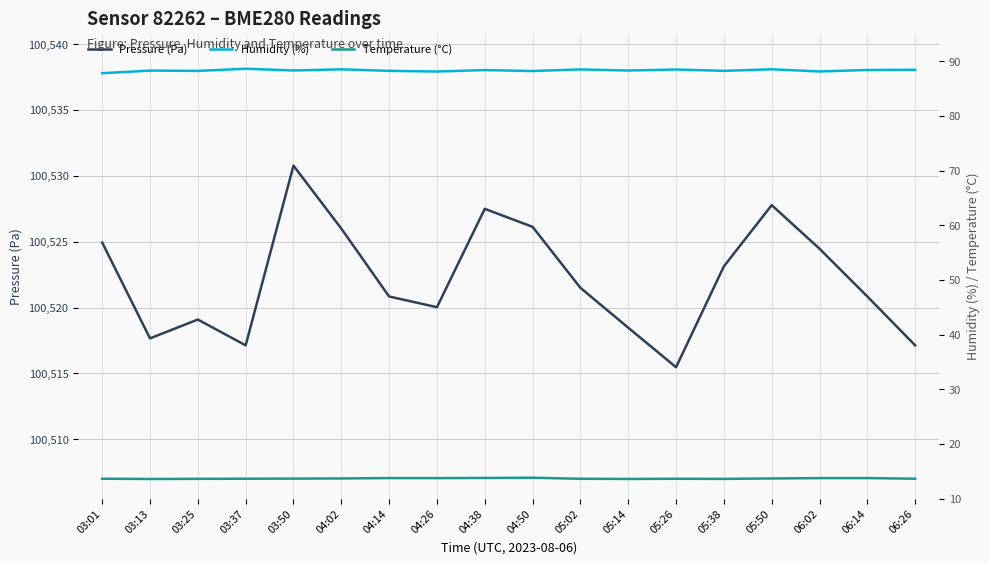

How many interior local peaks does the Humidity (%) series have?

7